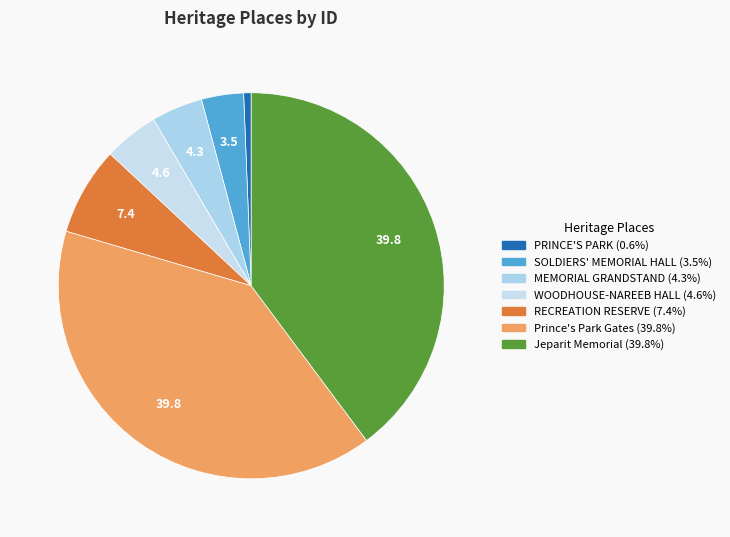

What is the smallest slice in the pie chart?

PRINCE'S PARK